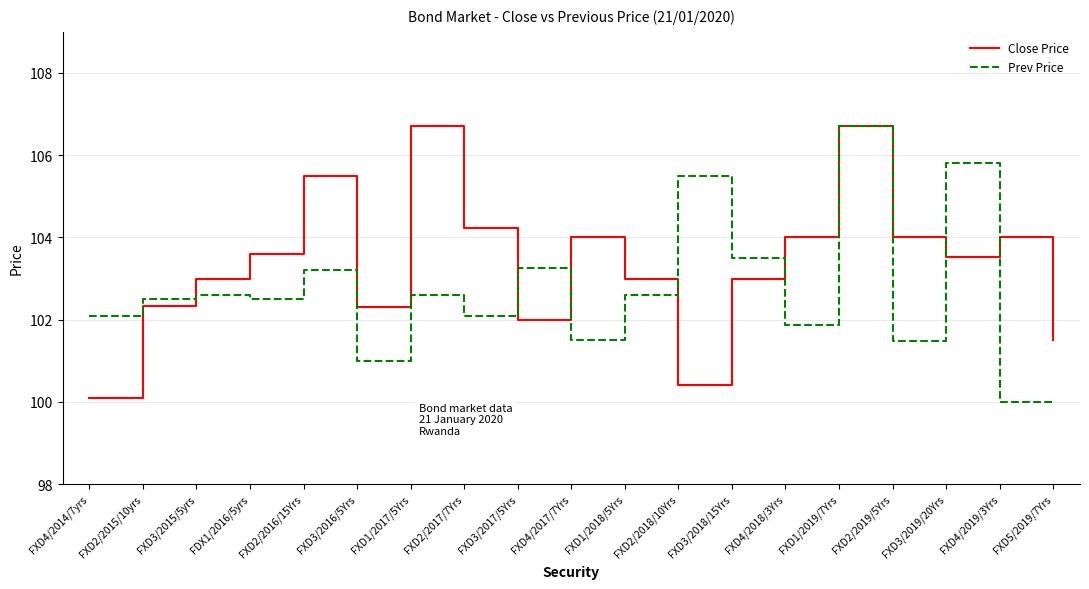

At how many categories does at least one series exceed 102?

18